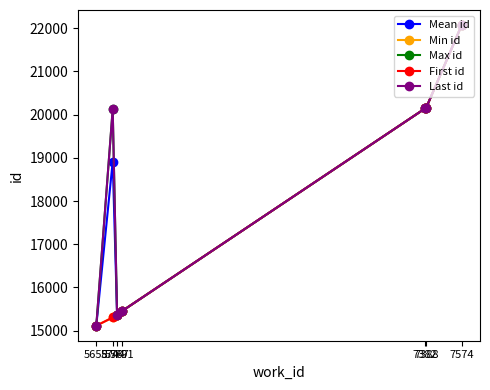

Which series has the largest total across all categories?

Max id